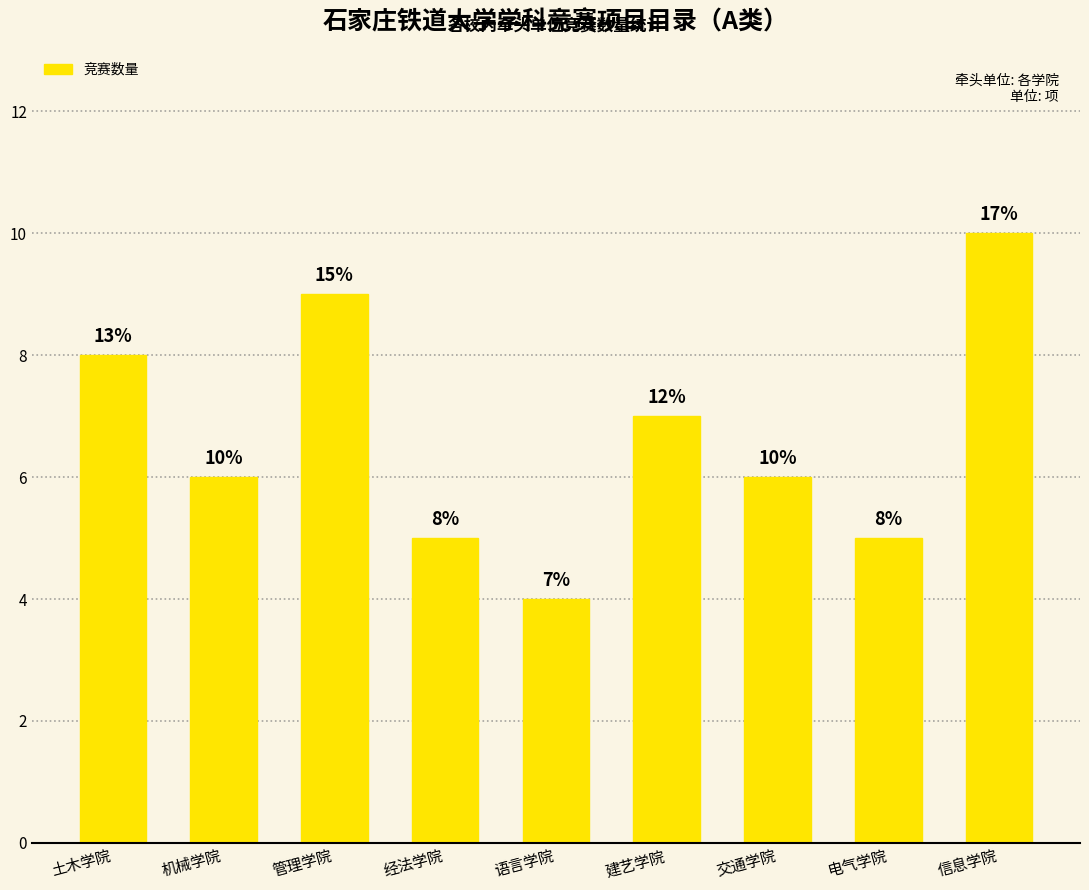

What is the average value?

7